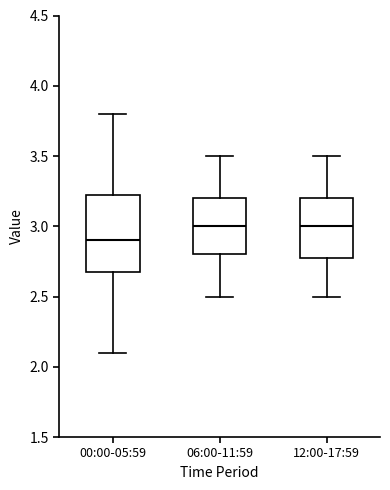

Comparing the boxes themselves (not the whiskers), which one is the tallest?

00:00-05:59